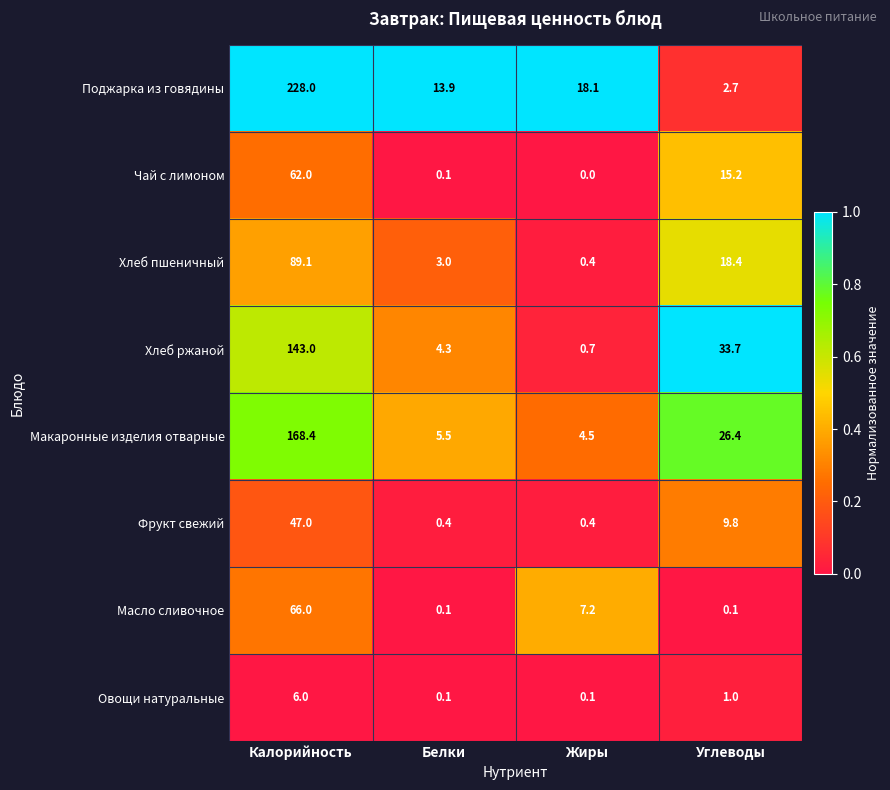

Which series has the largest range (max minus min)?

Поджарка из говядины